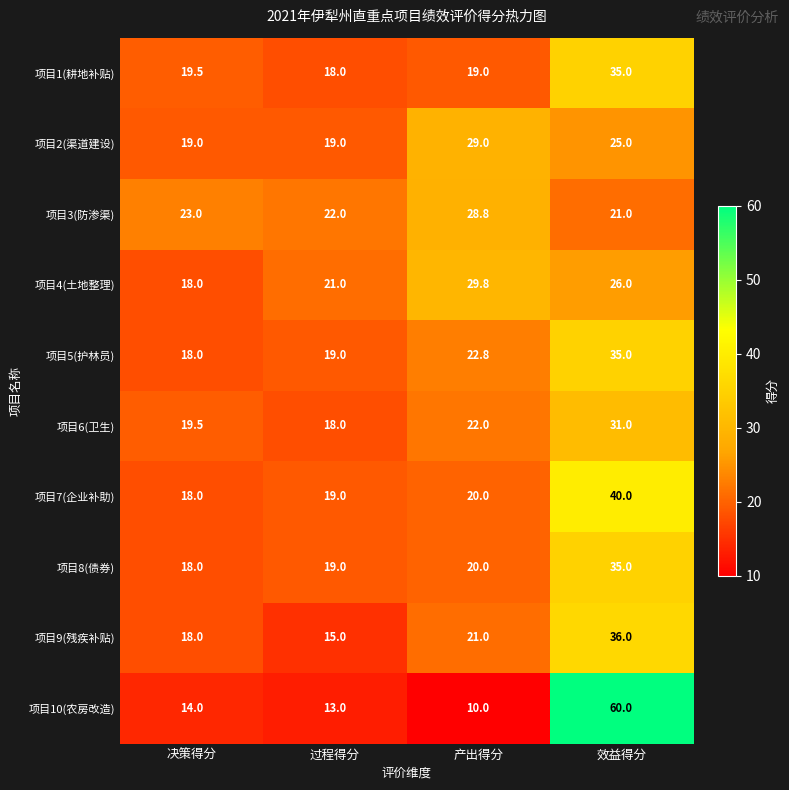

What is the sum of the 项目9(残疾补贴) values at 过程得分 and 效益得分?

51.0